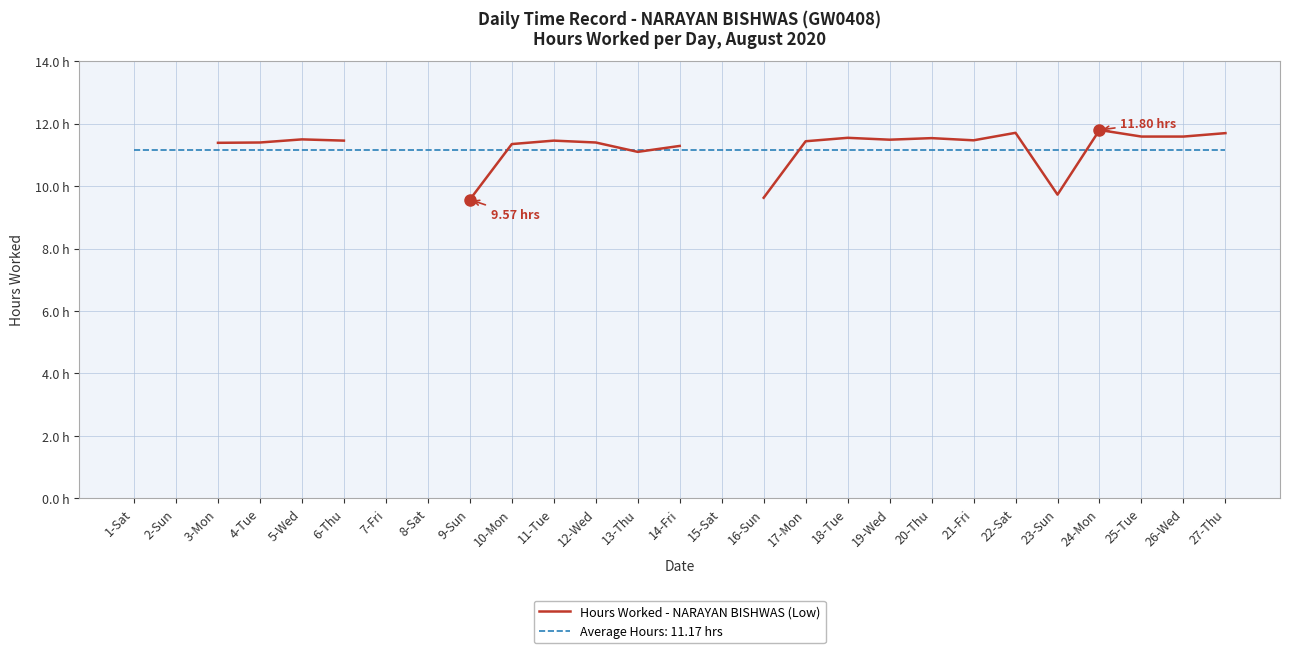

Count the number of categories in the chart.

27